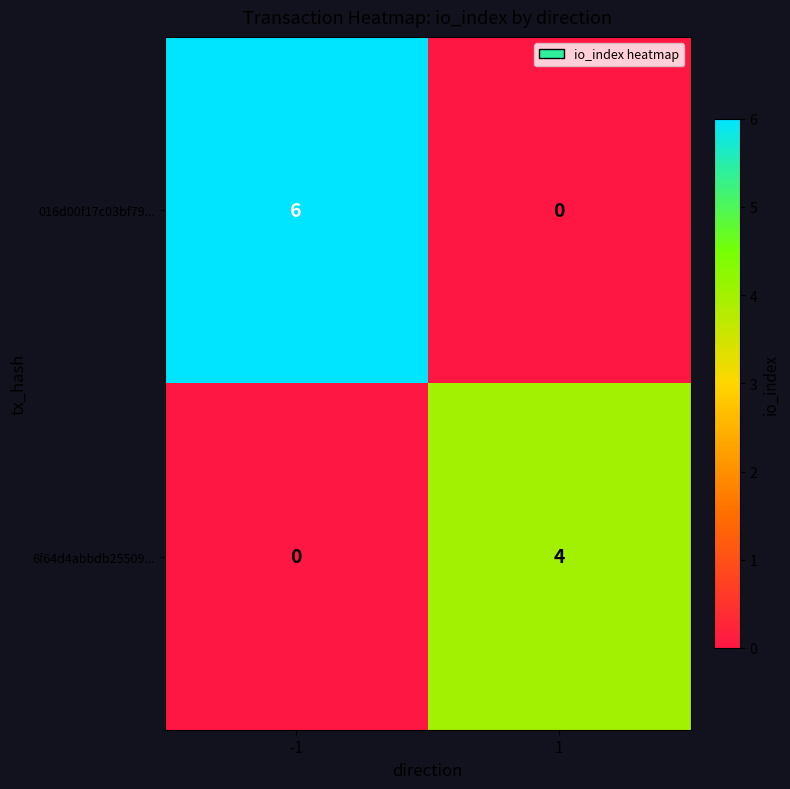

What value does the 016d00f17c03bf79... series have at -1?

6